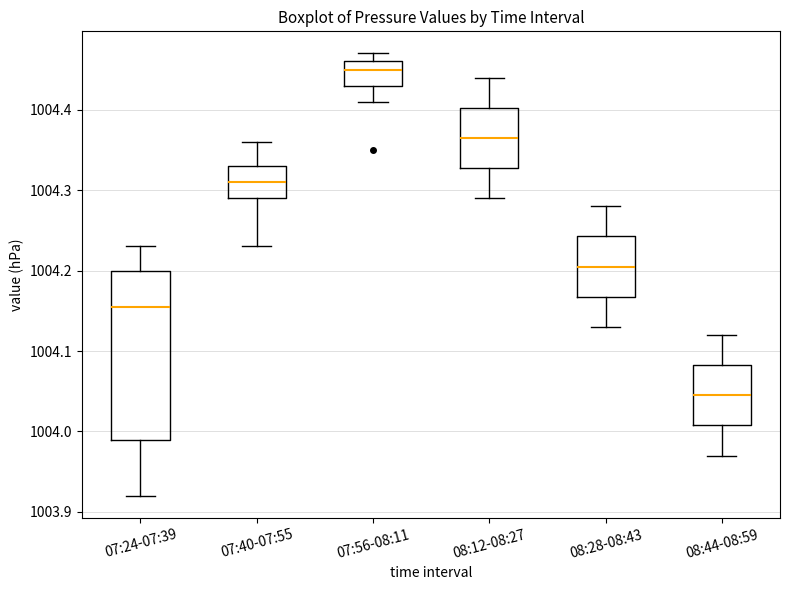

Reading left to right, read every box against the y-axis: the position of its median line, the range the box covers, and the ends of its whiskers. The values are not printed on the chart, so give them approximately, as read against the axis.

07:24-07:39: median 1004.16, box 1003.99 to 1004.20, whiskers 1003.92 to 1004.23
07:40-07:55: median 1004.31, box 1004.29 to 1004.33, whiskers 1004.23 to 1004.36
07:56-08:11: median 1004.45, box 1004.43 to 1004.46, whiskers 1004.41 to 1004.47
08:12-08:27: median 1004.37, box 1004.33 to 1004.40, whiskers 1004.29 to 1004.44
08:28-08:43: median 1004.21, box 1004.17 to 1004.24, whiskers 1004.13 to 1004.28
08:44-08:59: median 1004.05, box 1004.01 to 1004.08, whiskers 1003.97 to 1004.12